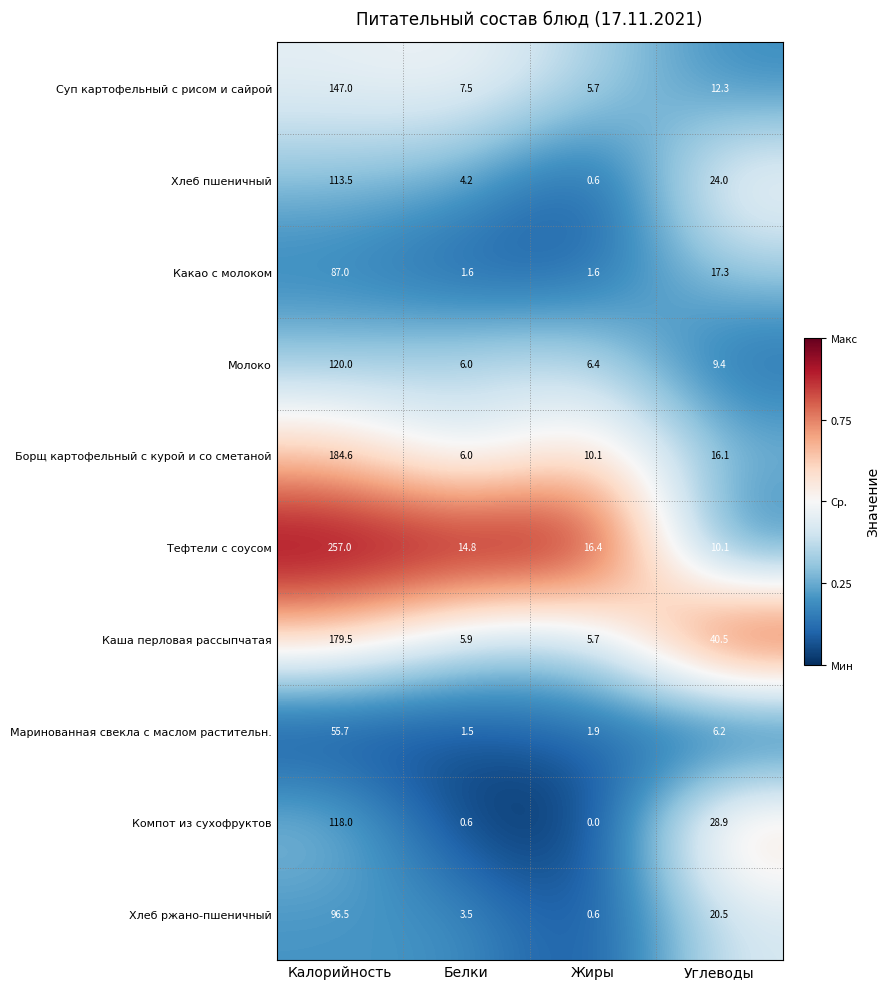

Which series changed the most between Калорийность and Жиры?

Тефтели с соусом